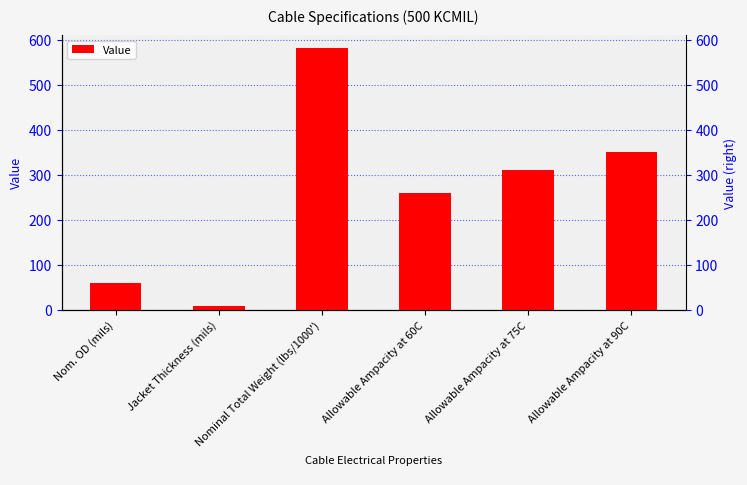

List the labels in order of value, largest first.

Nominal Total Weight (lbs/1000'), Allowable Ampacity at 90C, Allowable Ampacity at 75C, Allowable Ampacity at 60C, Nom. OD (mils), Jacket Thickness (mils)